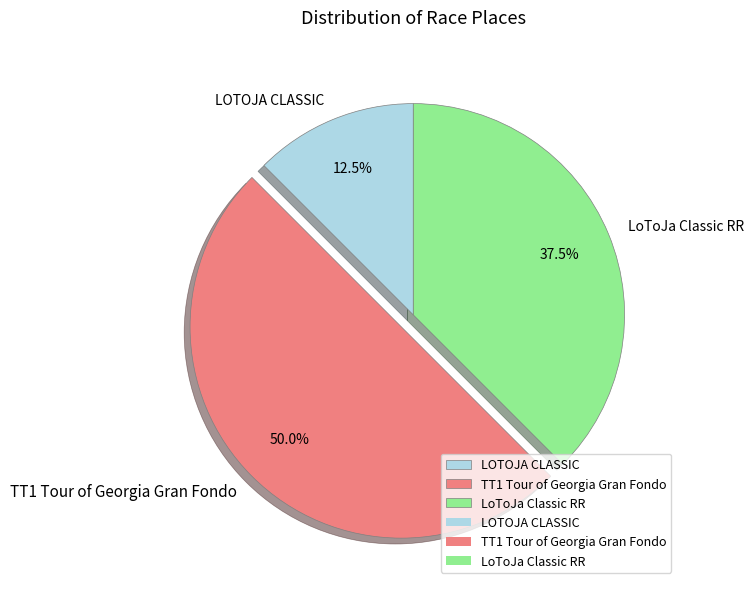

What percentage do TT1 Tour of Georgia Gran Fondo and LOTOJA CLASSIC together represent?

62.5%